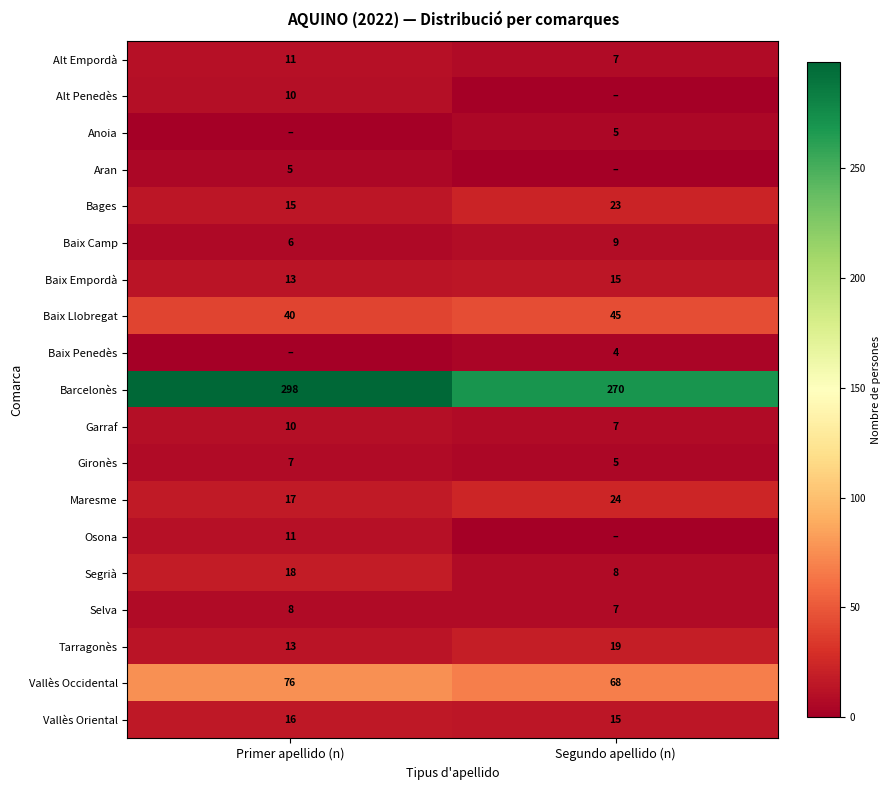

Is it true that Baix Llobregat equals 23 at Segundo apellido (n)?

False